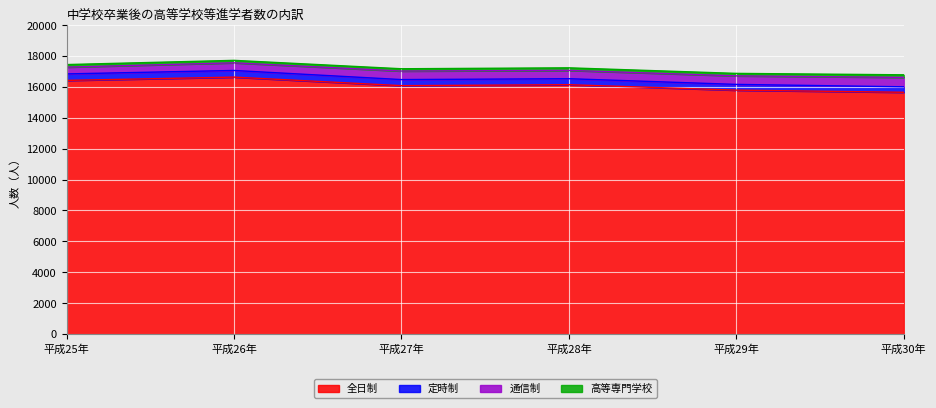

What is the label of the 3rd point from the left?

平成27年